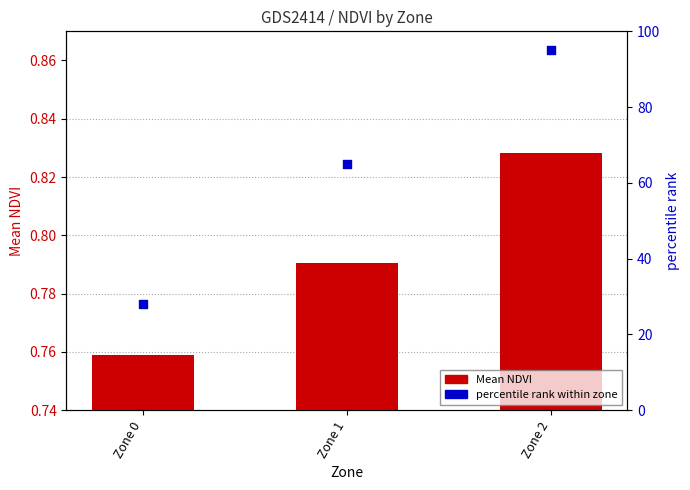

Is the value of percentile rank within zone at Zone 1 greater than the value of Mean NDVI at Zone 1?

Yes